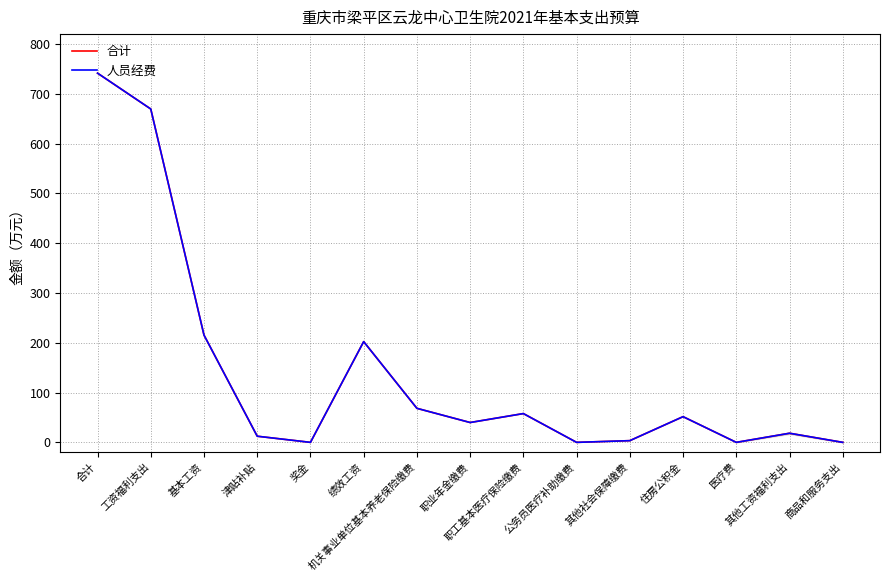

Reading right to left, extract all data points from this chart.

合计: 0.0	18.3	0.0	51.6	3.4	0.0	57.8	39.9	68.4	202.4	0.0	12.3	215.5	669.6	741.6
人员经费: 0.0	18.3	0.0	51.6	3.4	0.0	57.8	39.9	68.4	202.4	0.0	12.3	215.5	669.6	741.6